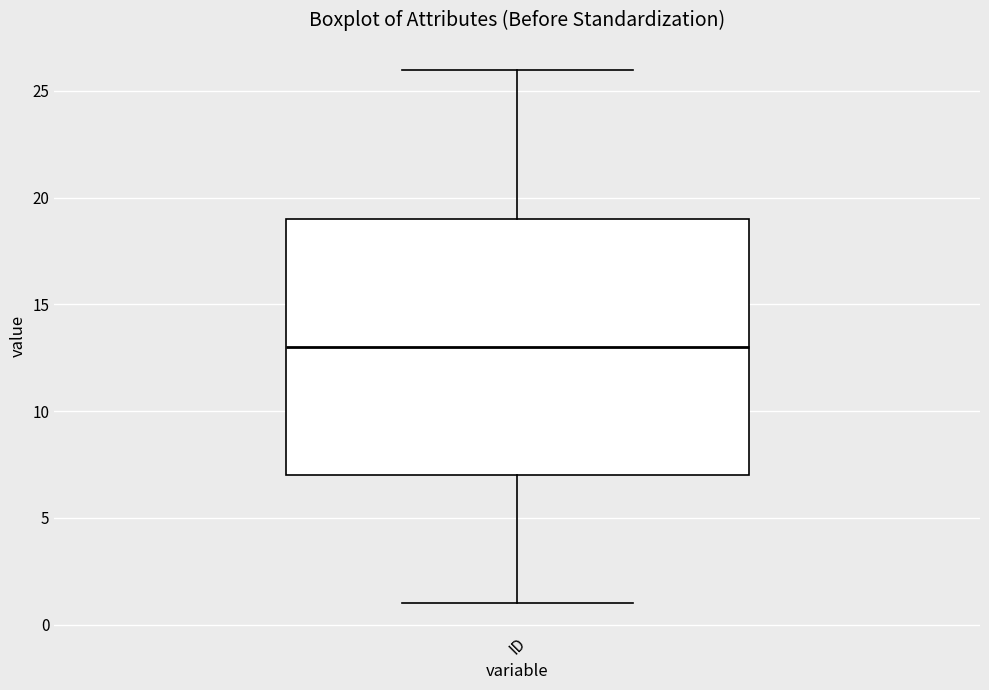

Where is the lower edge of the box for ID on the y-axis? The values are not printed on the chart, so give them approximately, as read against the axis.

7